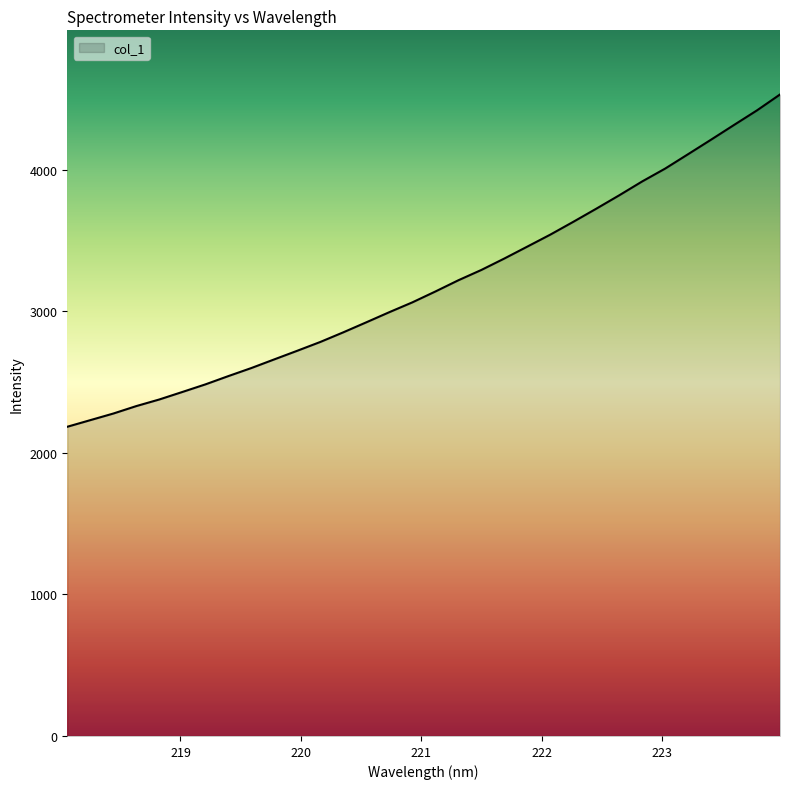

What is the maximum value shown in the chart?

4532.8